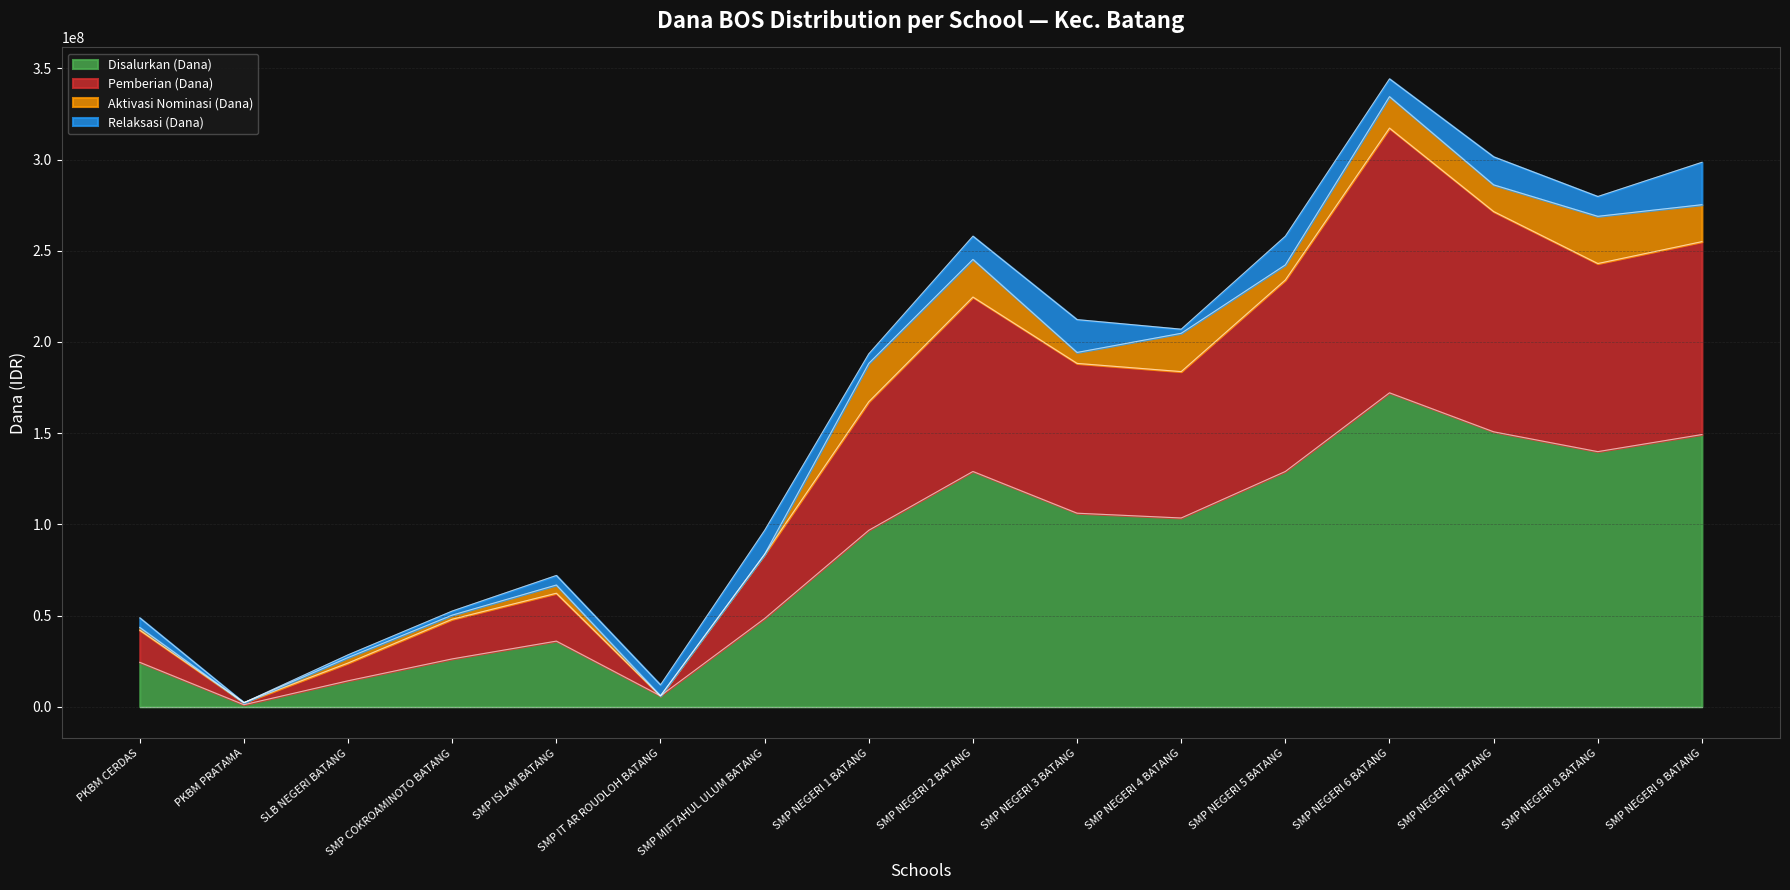

At which category is the sum across all series the highest?

SMP NEGERI 6 BATANG